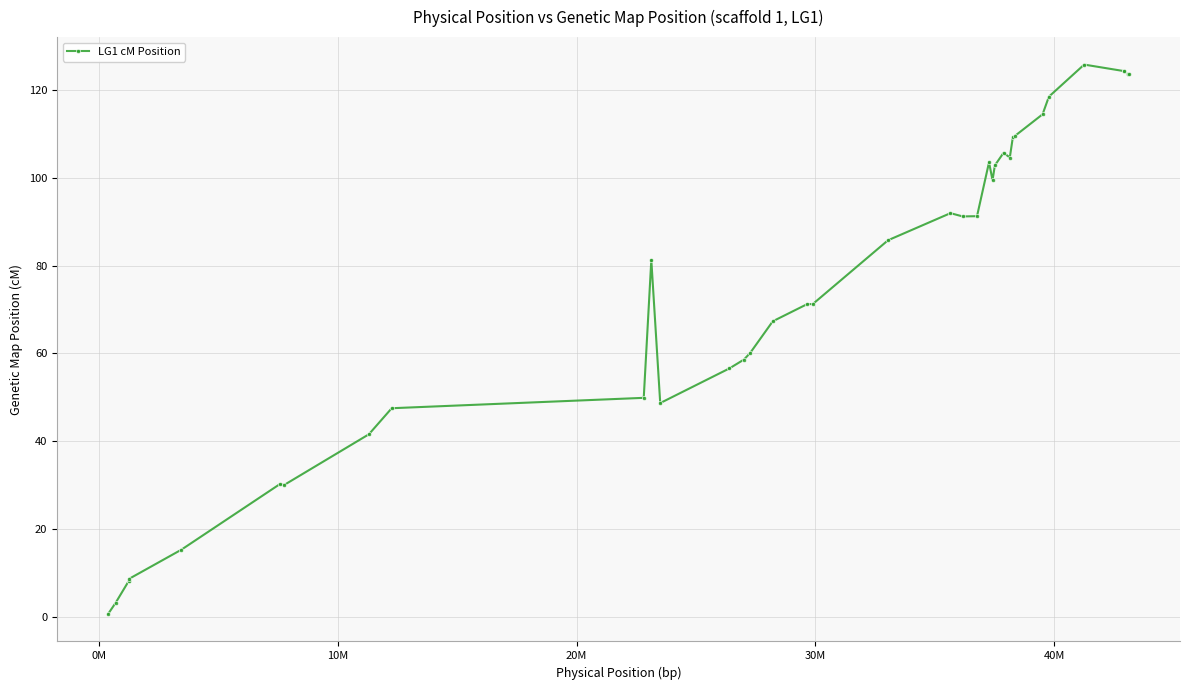

True or false: the data has more than 1 interior local peaks.

True